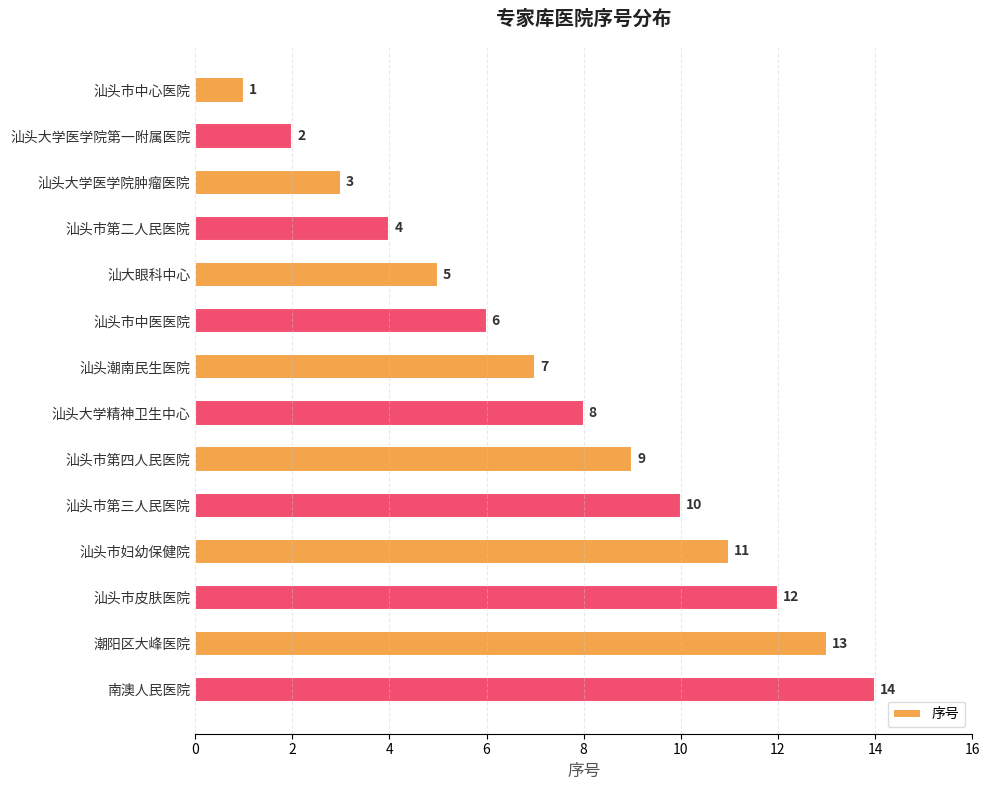

Which has a higher value, 南澳人民医院 or 汕头市中心医院?

南澳人民医院